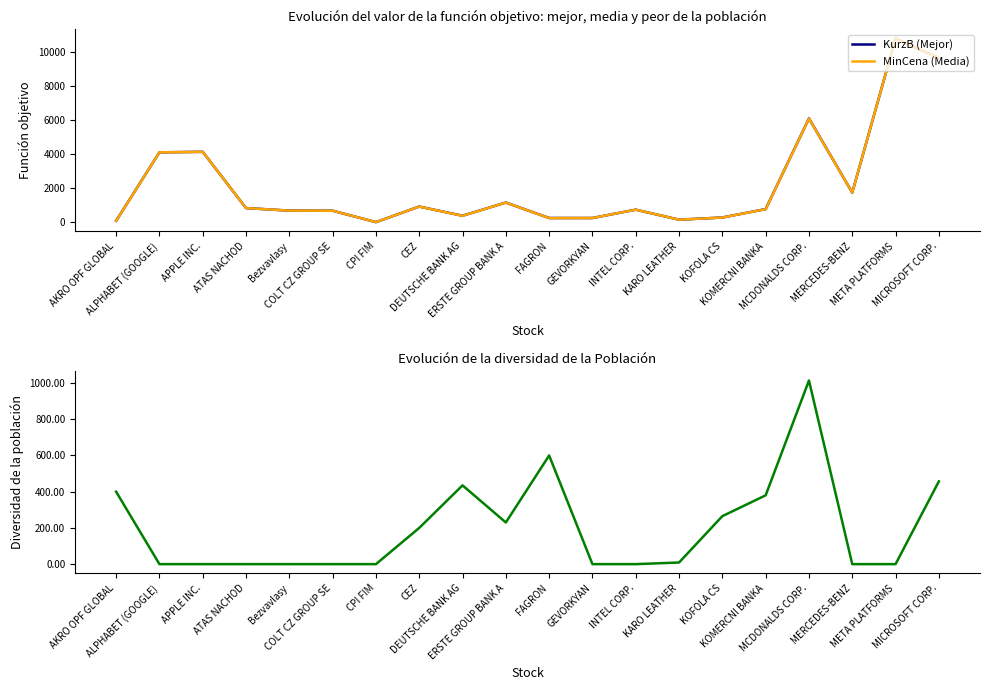

Which series changed the most between CEZ and MERCEDES-BENZ?

MinCena (Media)